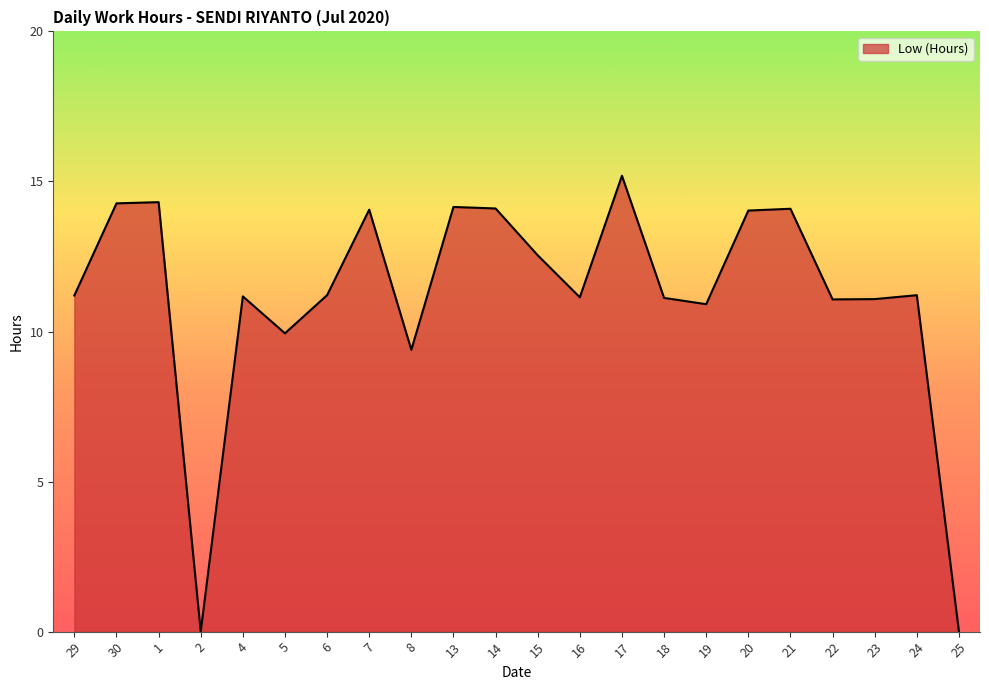

Where is the data nearest to the value 7?

8